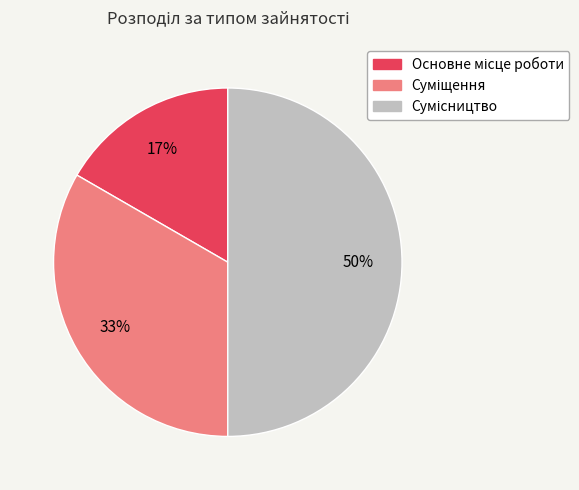

To the nearest percent, what is the average slice percentage?

33%